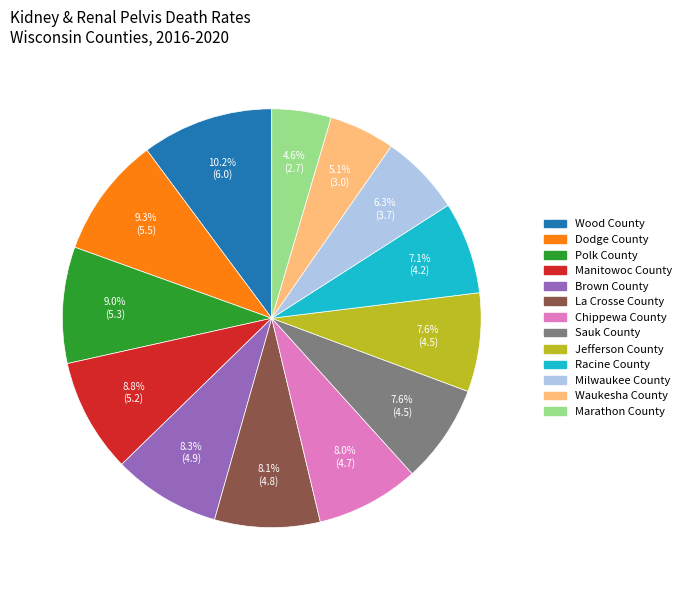

To the nearest percent, what percentage of the pie is Wood County?

10%